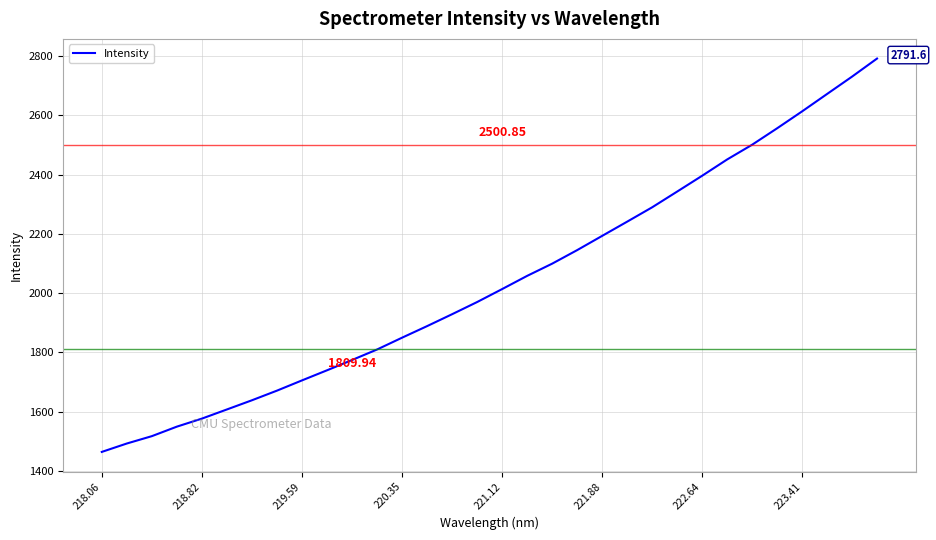

Which label corresponds to the smallest value in the chart?

218.06